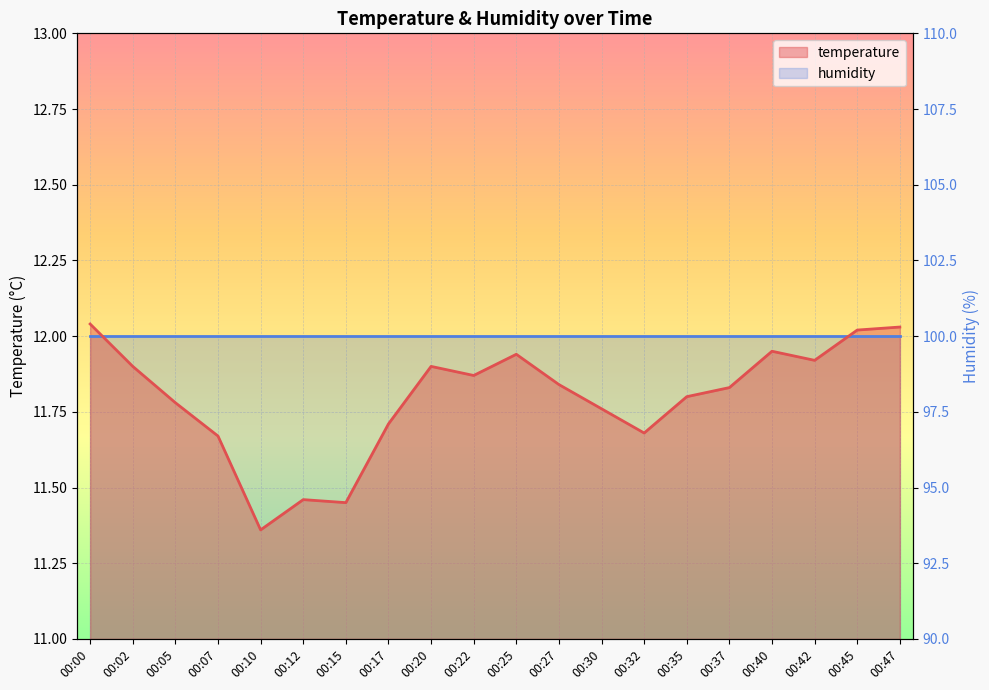

What is the change in value from 00:00 to 00:15?

-0.6